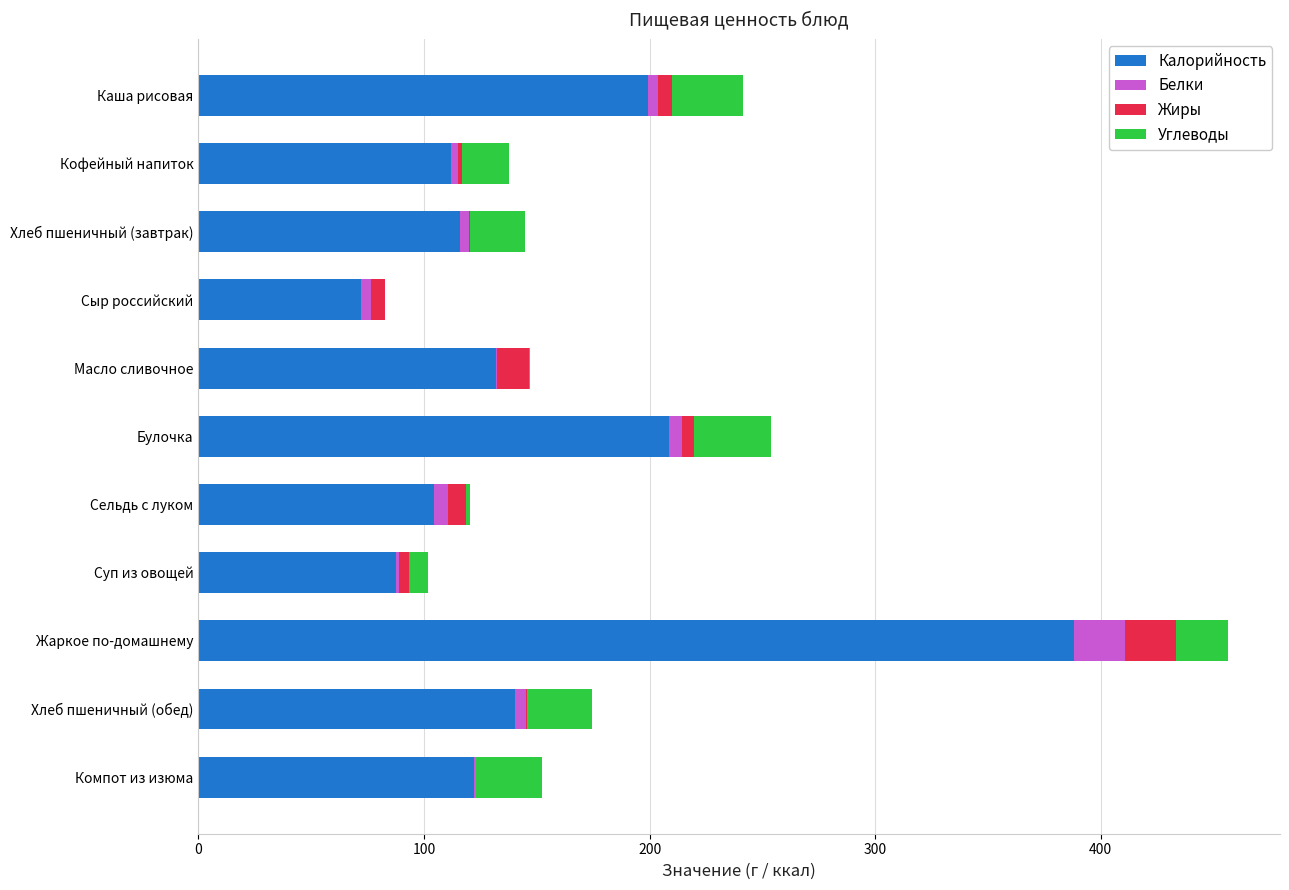

The value of Калорийность at Кофейный напиток is 112.0. True or false?

True